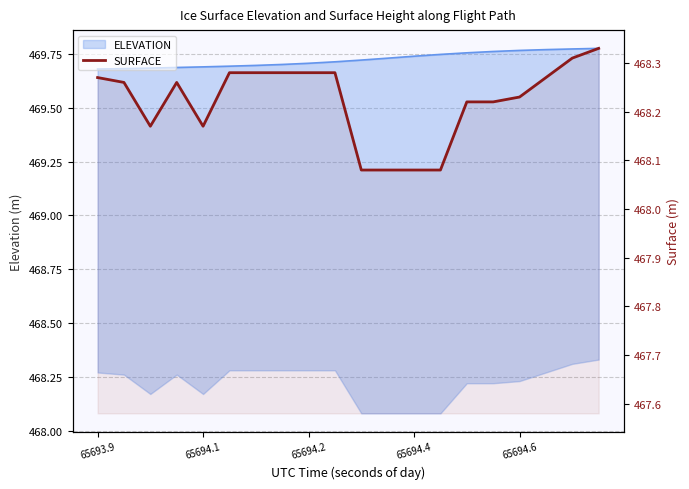

The value at 9 is 468.3. True or false?

True